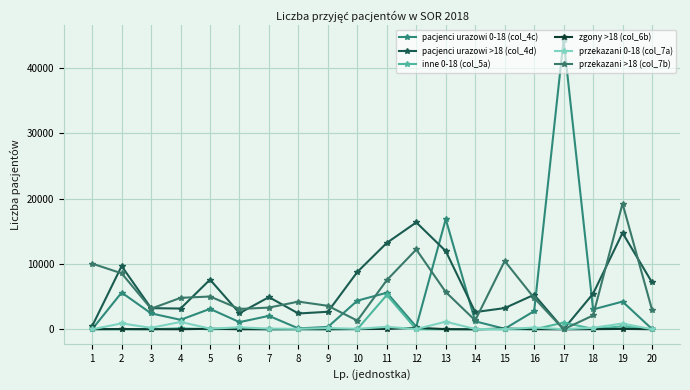

Is the value of pacjenci urazowi >18 (col_4d) at 4 greater than the value of zgony >18 (col_6b) at 17?

Yes